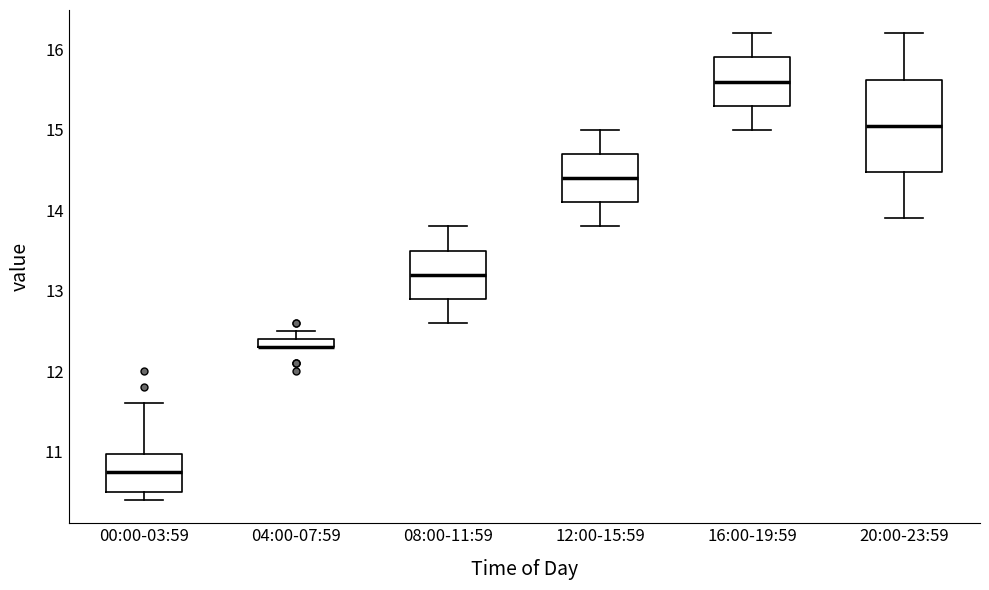

Which box is the tallest, from its lower edge to its upper edge?

20:00-23:59